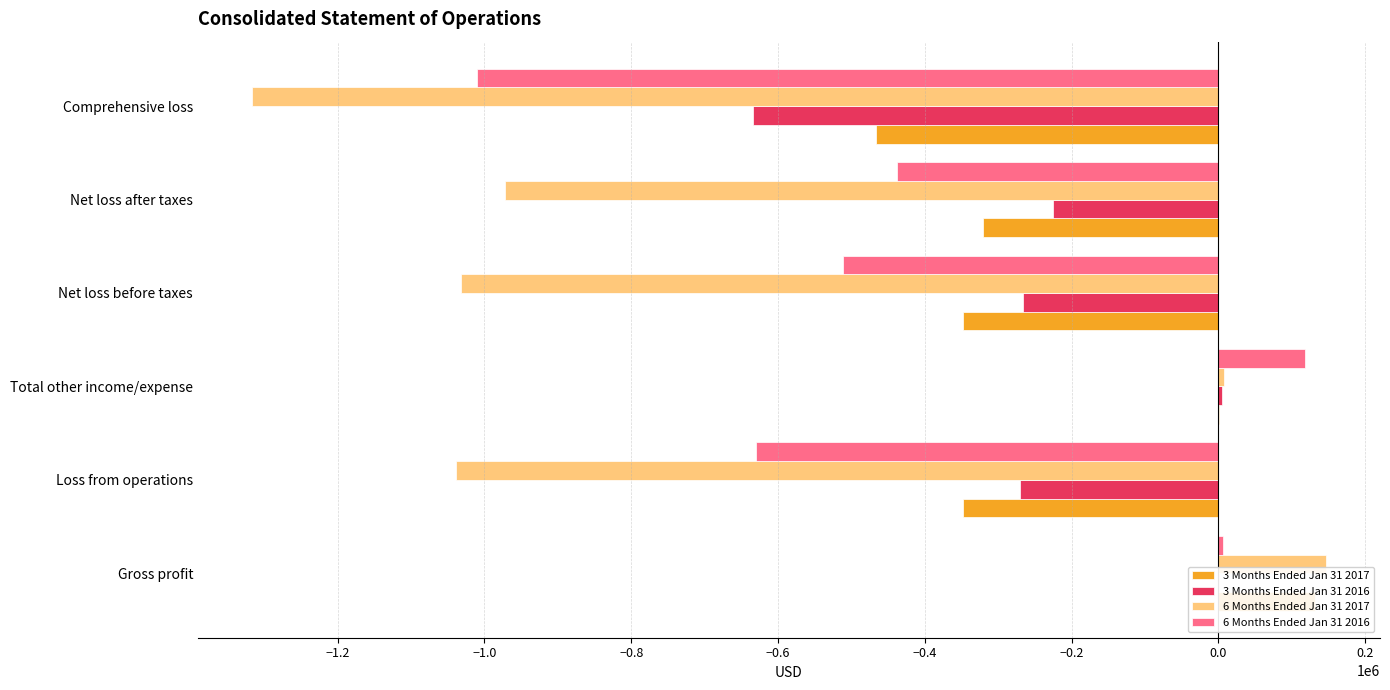

How many values in the 6 Months Ended Jan 31 2017 series are below -971941?

3